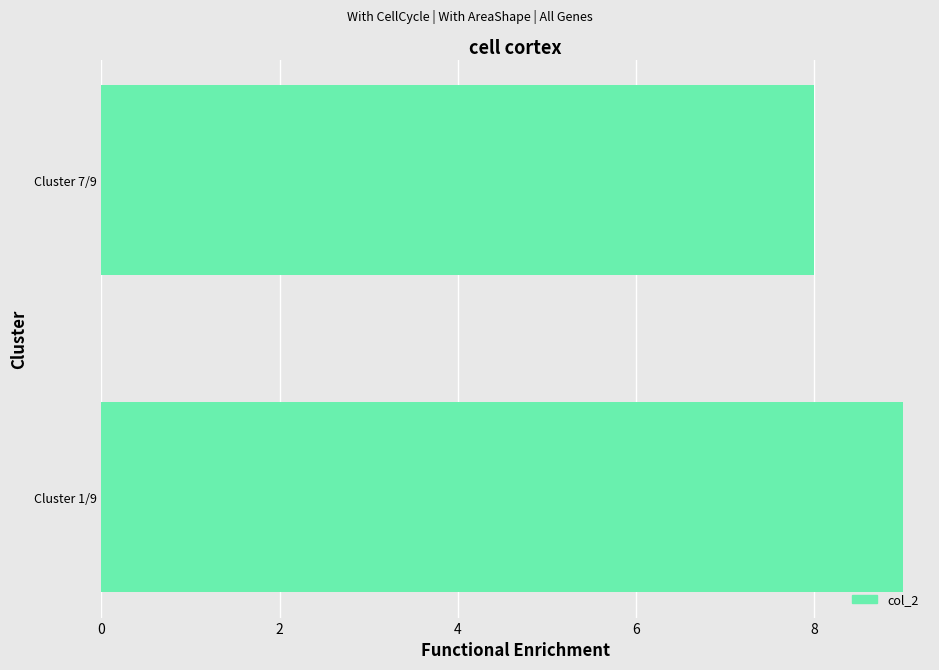

Rank the categories by value from highest to lowest.

Cluster 1/9, Cluster 7/9